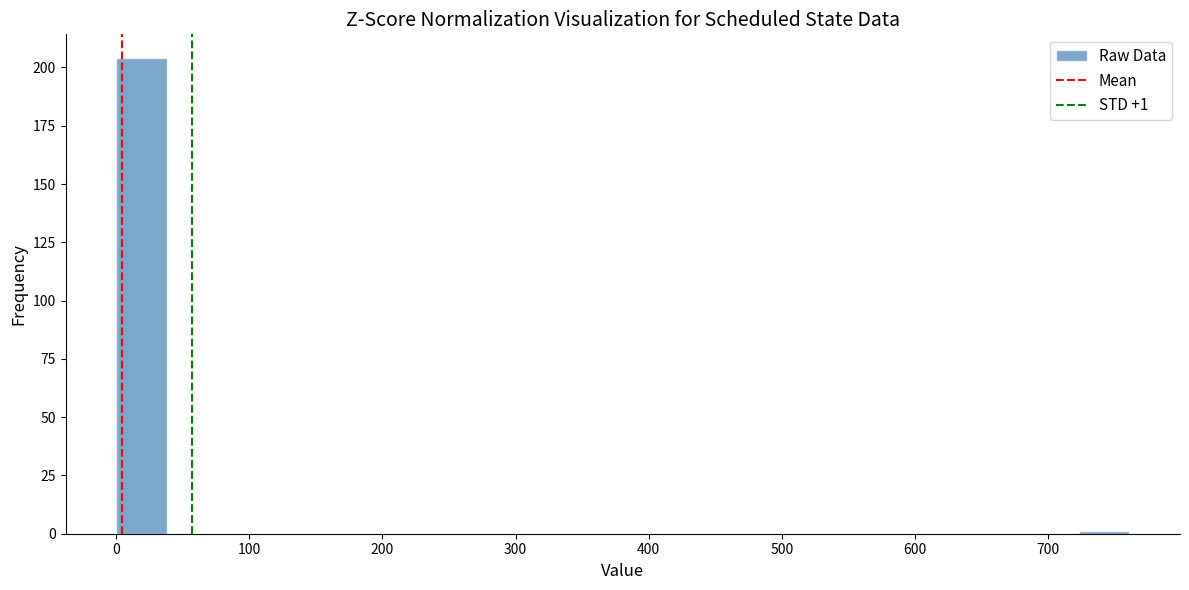

Read against the x-axis, roughly where is the centre of the tallest bar?

20